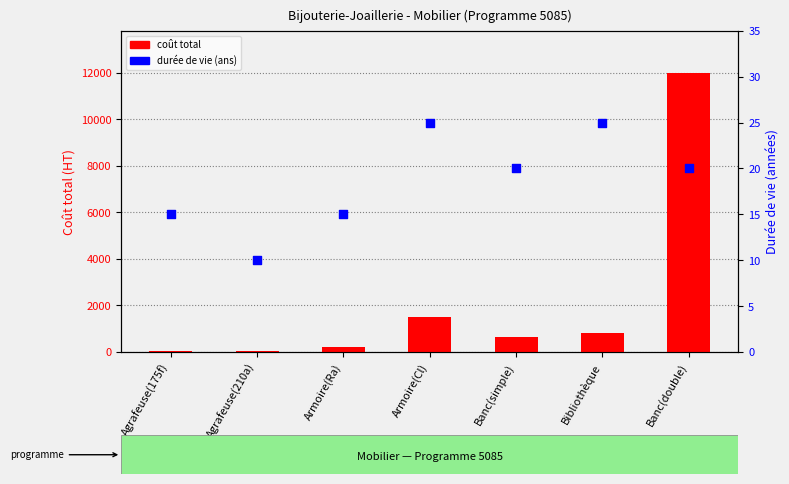

At how many categories does at least one series exceed 10396?

1